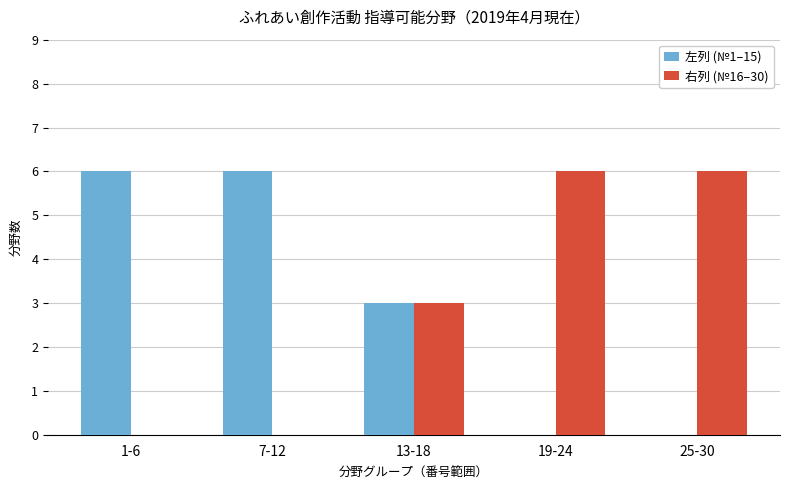

Is it true that 右列 (№16–30) equals 5 at 13-18?

False